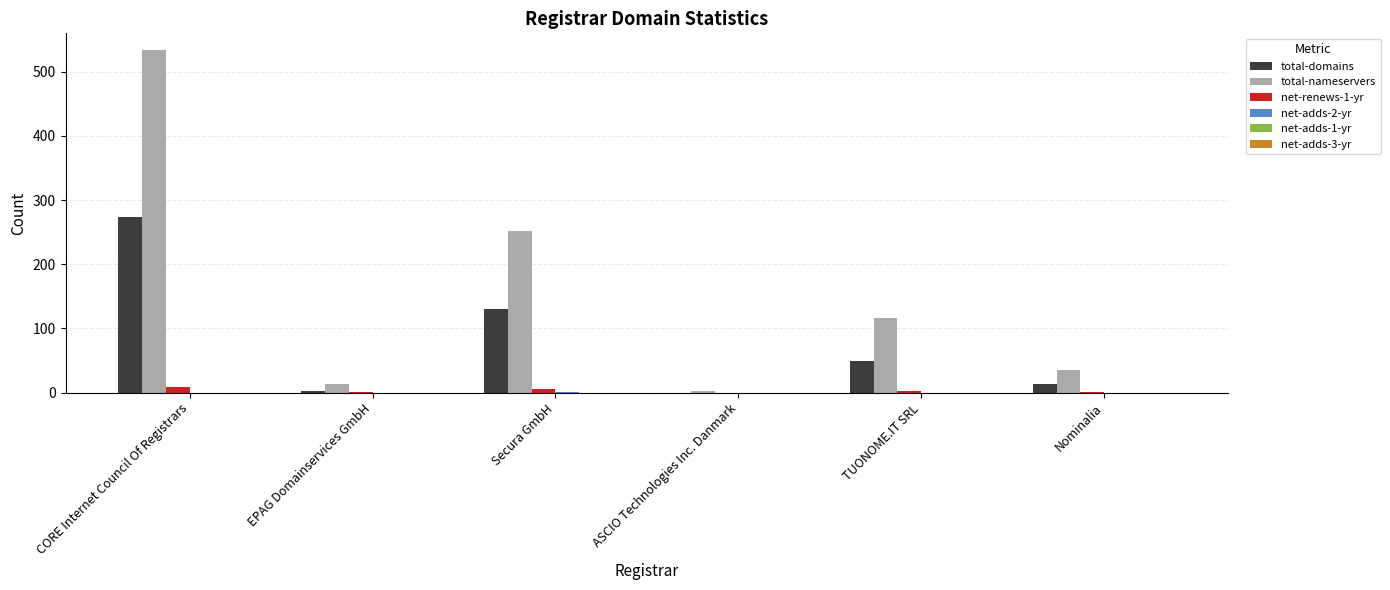

What is the greatest value displayed?

533